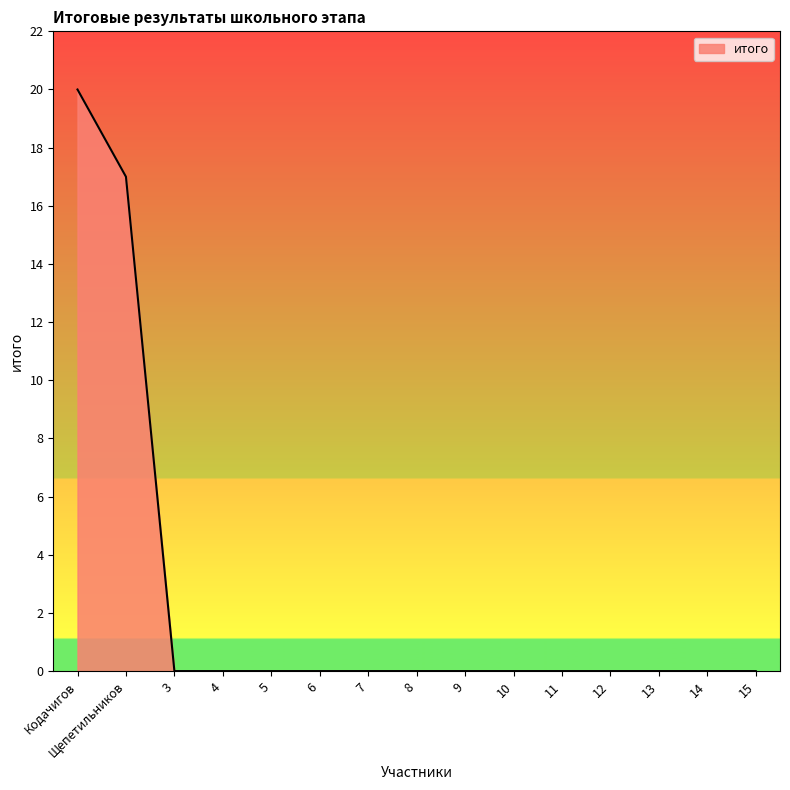

What position from the right is 15?

1